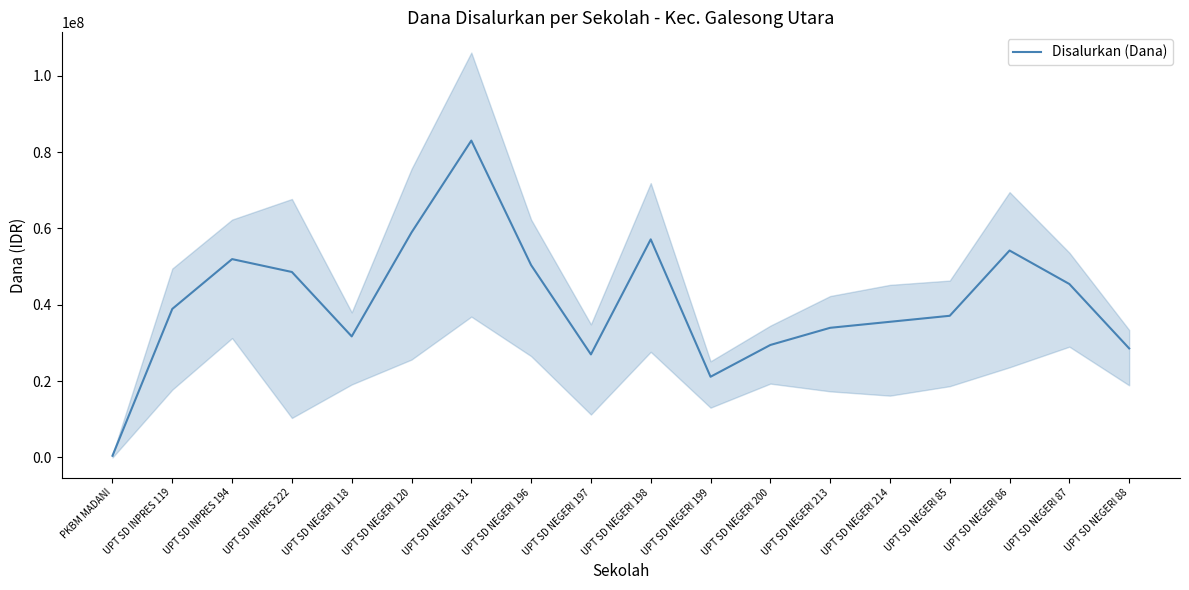

The value at UPT SD NEGERI 196 is 87719179. True or false?

False